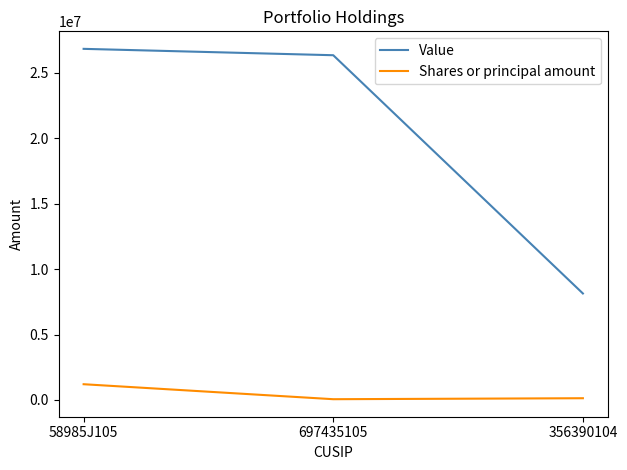

At which label does Shares or principal amount first exceed 129571?

58985J105